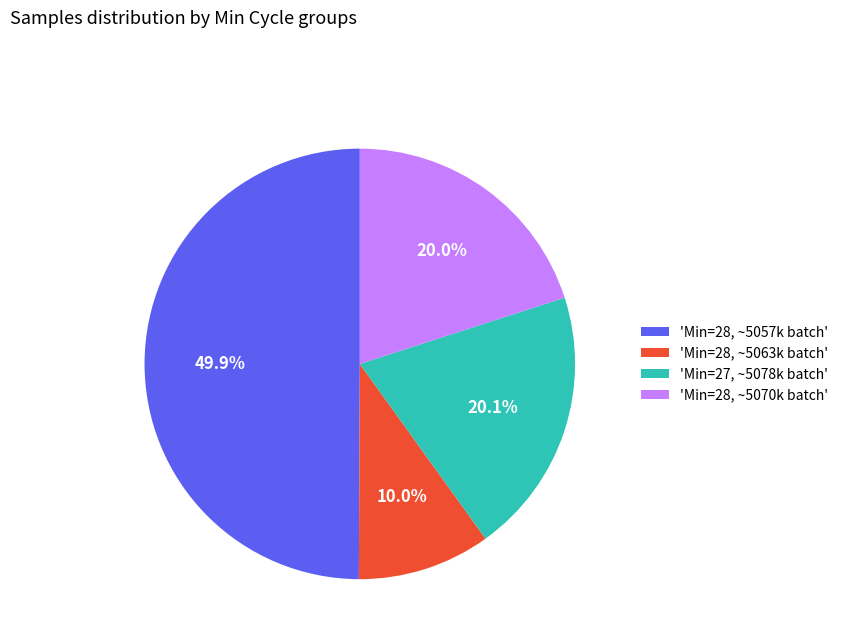

What is the smallest slice in the pie chart?

'Min=28, ~5063k batch'